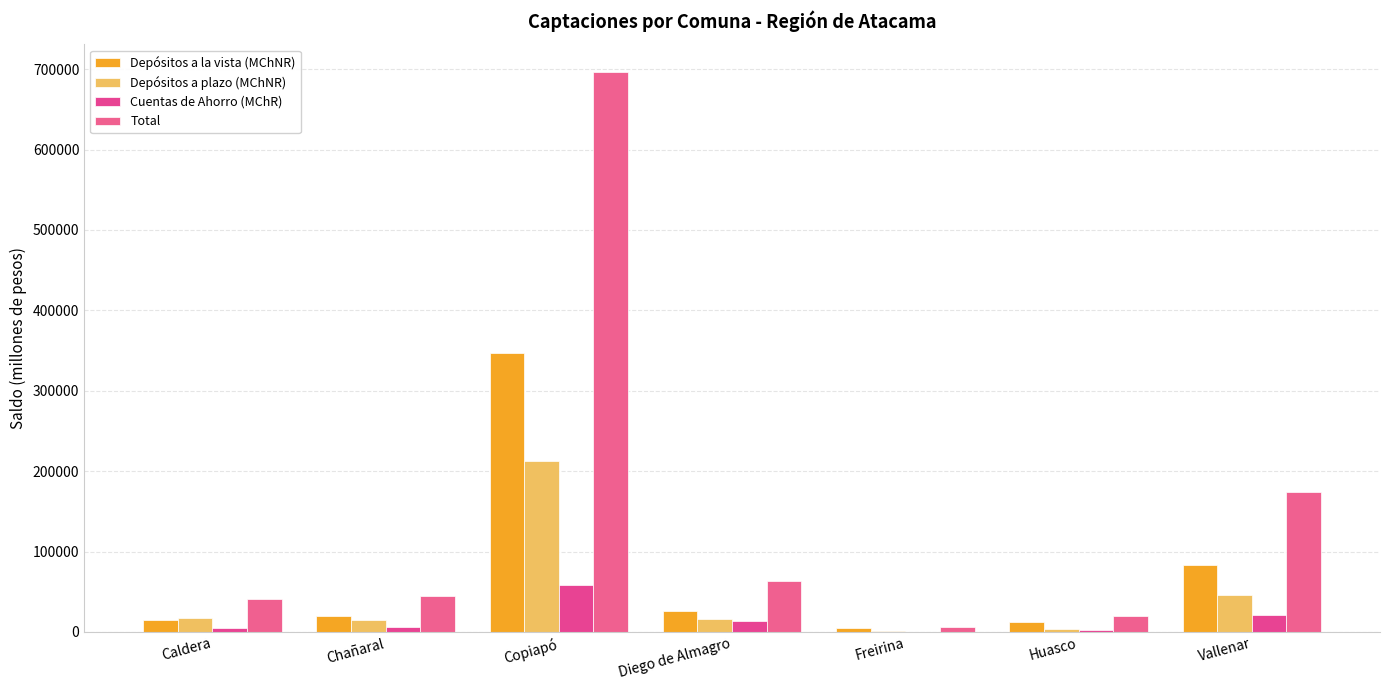

True or false: Cuentas de Ahorro (MChR) has a value of 10180.9 at Chañaral.

False